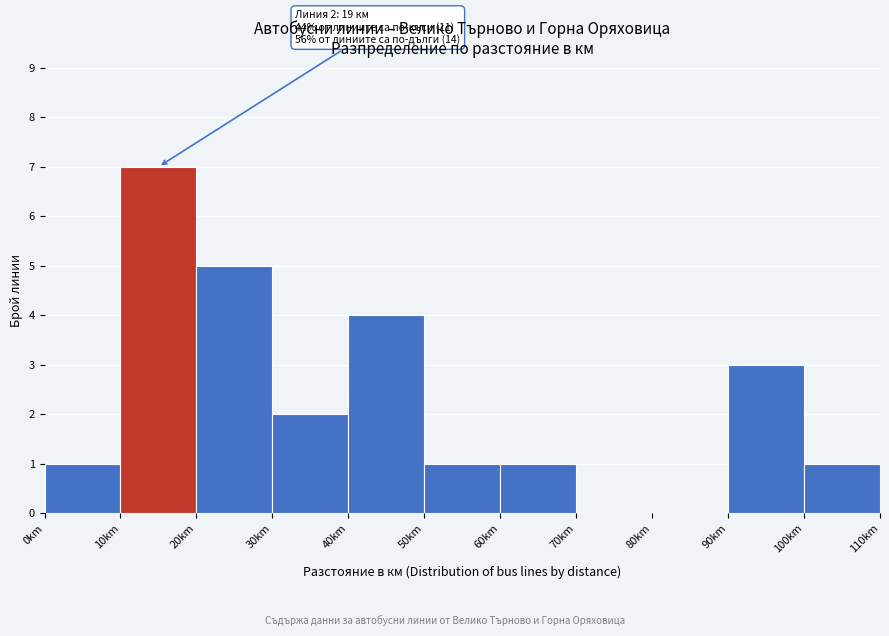

Which range on the x-axis has the tallest bar?

10 to 20